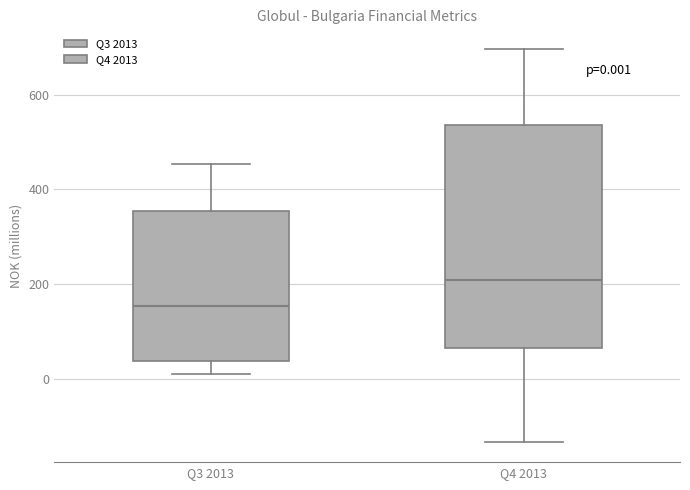

Which box has the highest median line?

Q4 2013